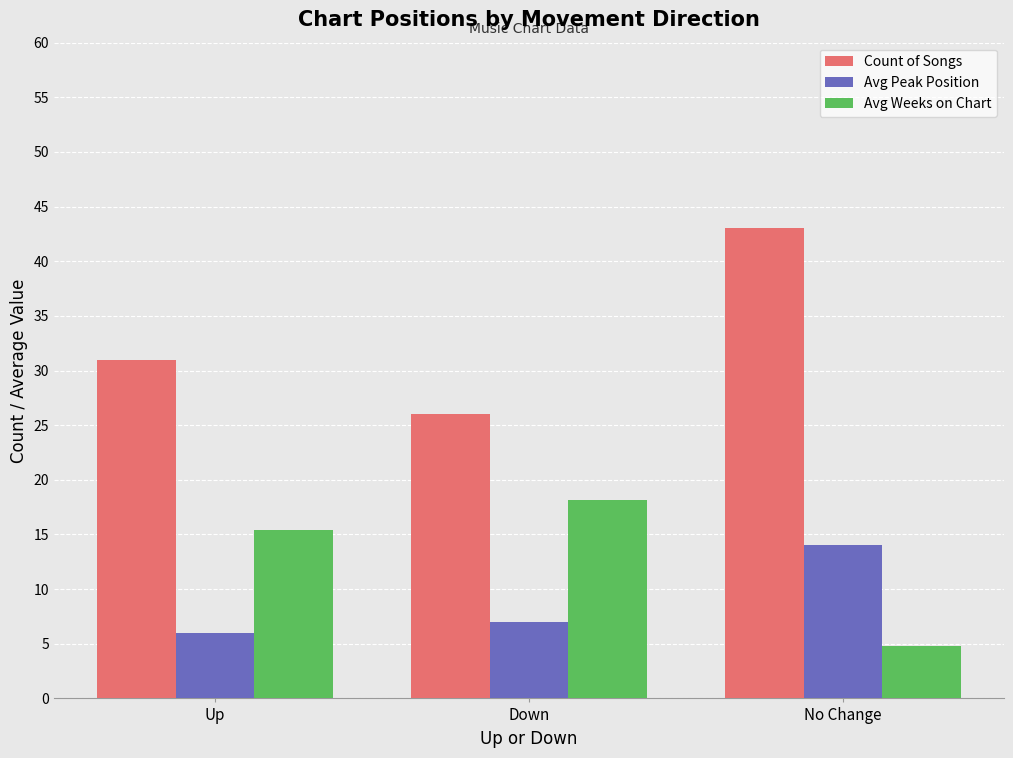

How many groups of bars are there?

3